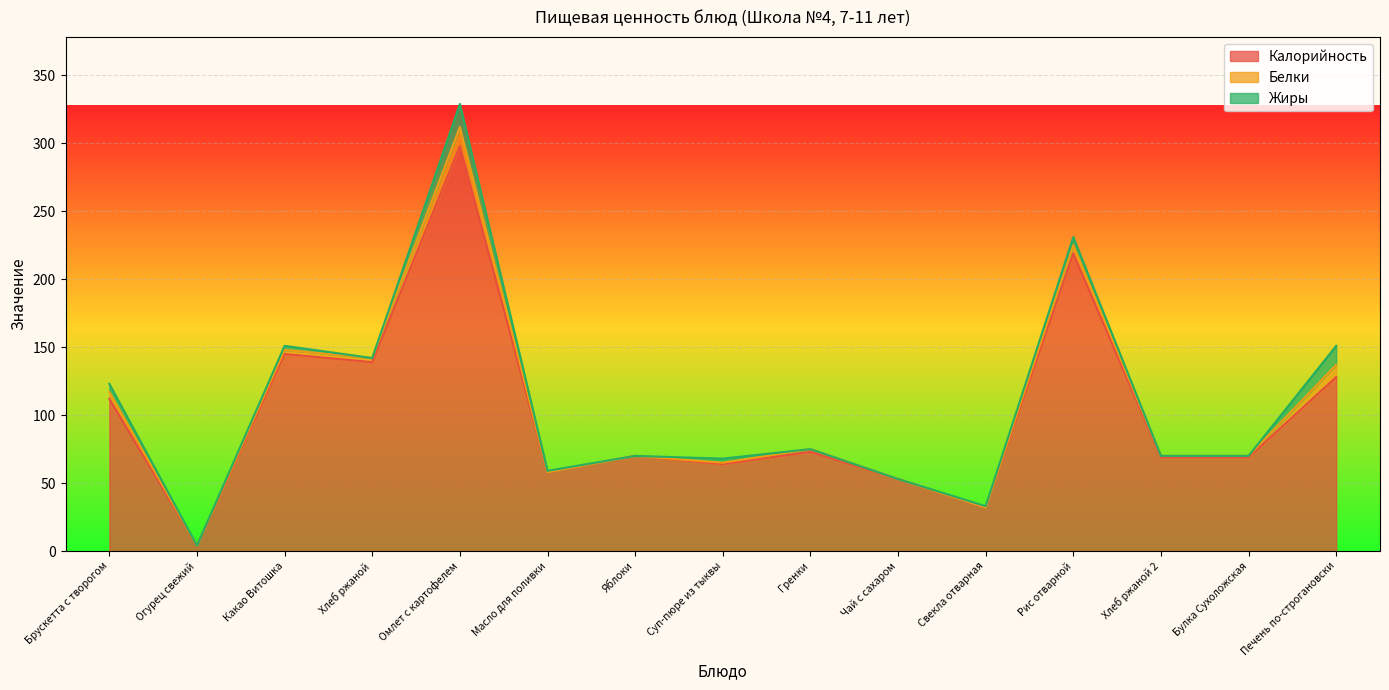

How many data points does each series have?

15